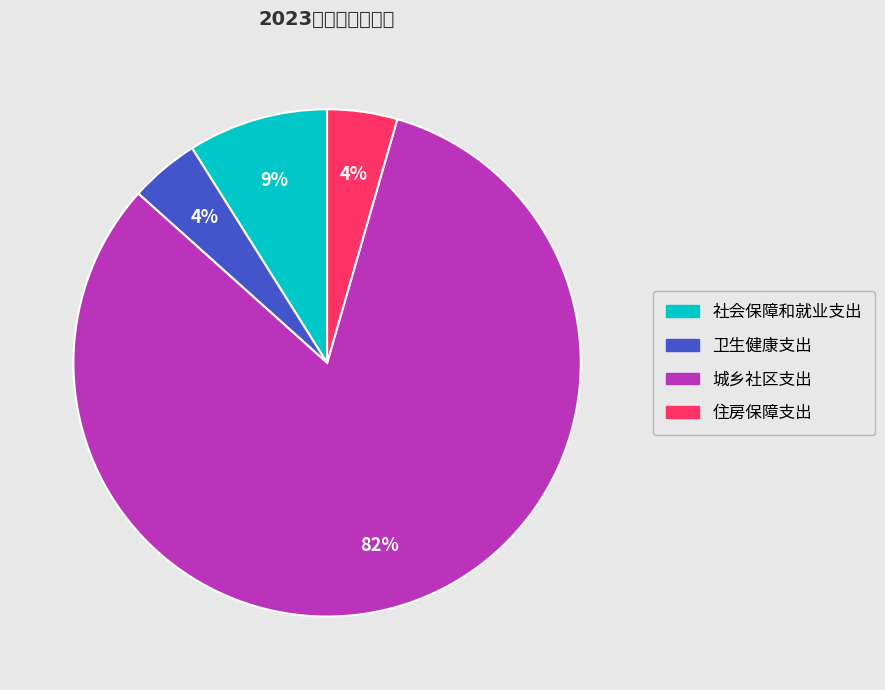

Approximately how many times larger is the value at 卫生健康支出 compared to 住房保障支出?

1.0